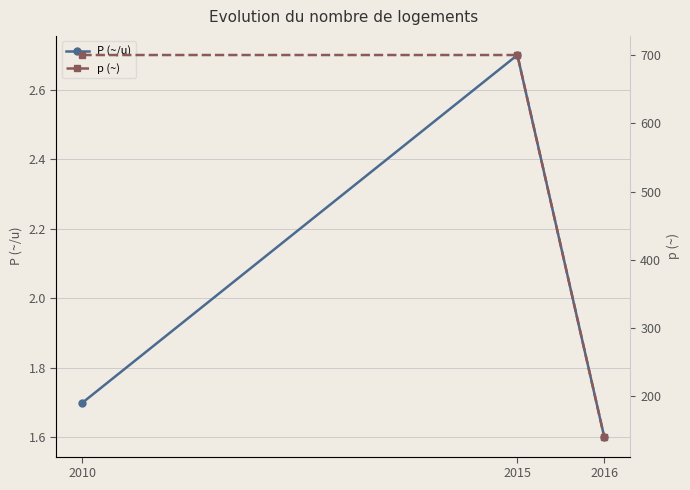

Which series has the largest total across all categories?

p (~)